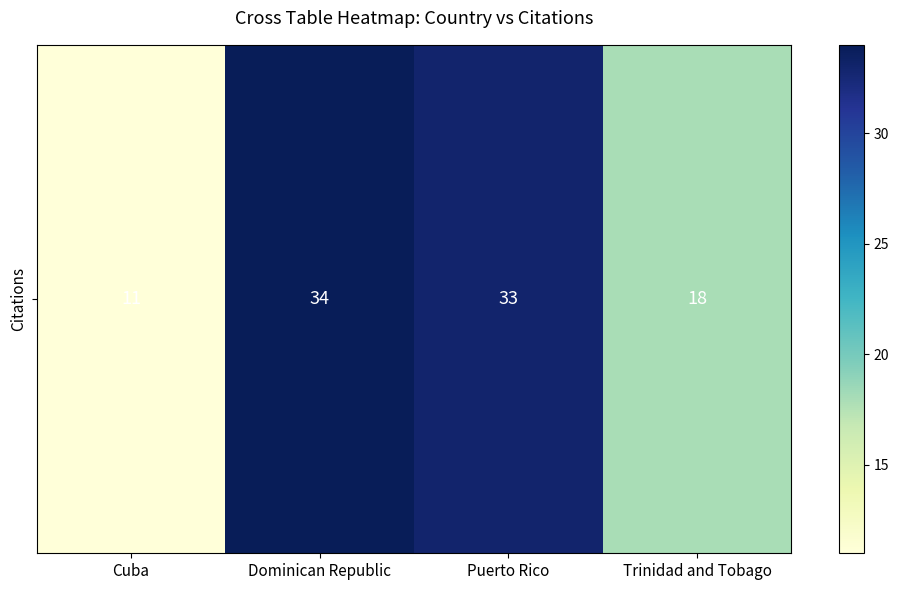

The chart shows a value of 11 at Cuba. True or false?

True